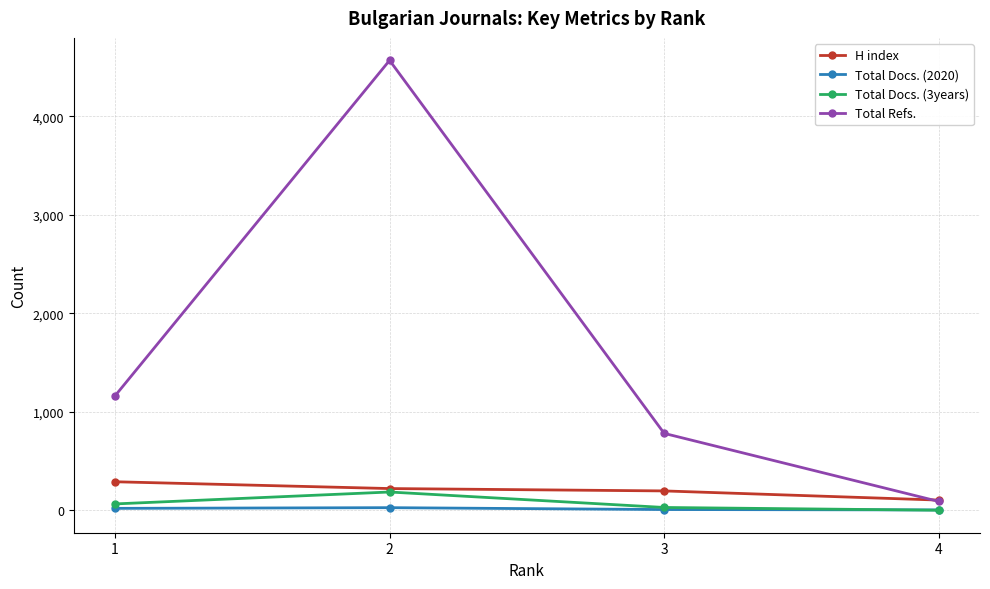

How many series are shown in this chart?

4